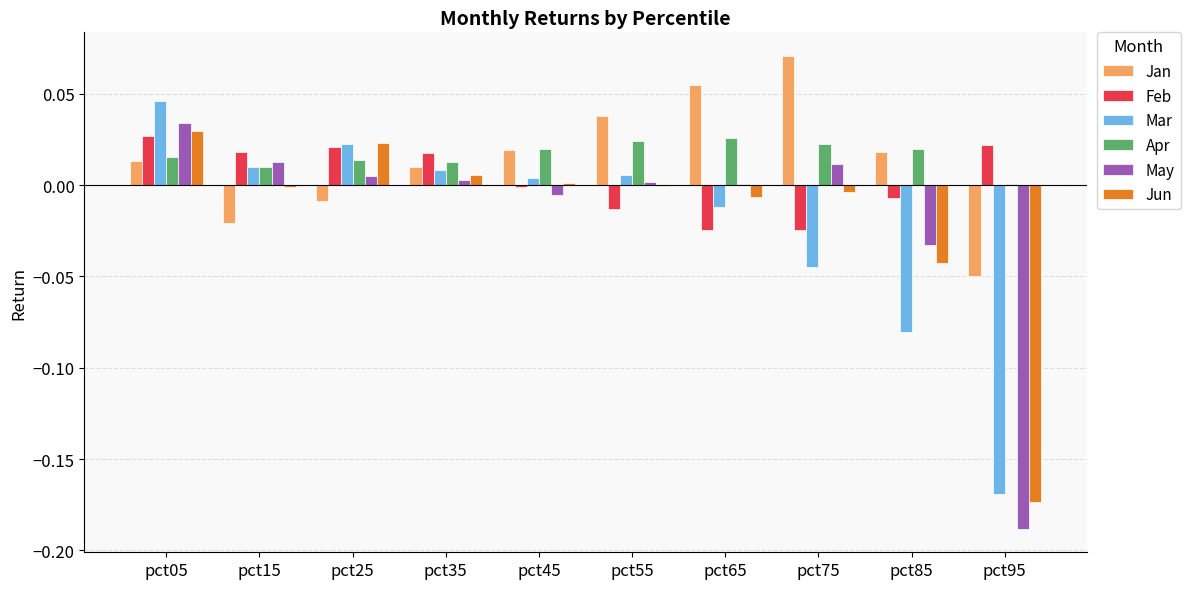

Which series has the largest range (max minus min)?

May